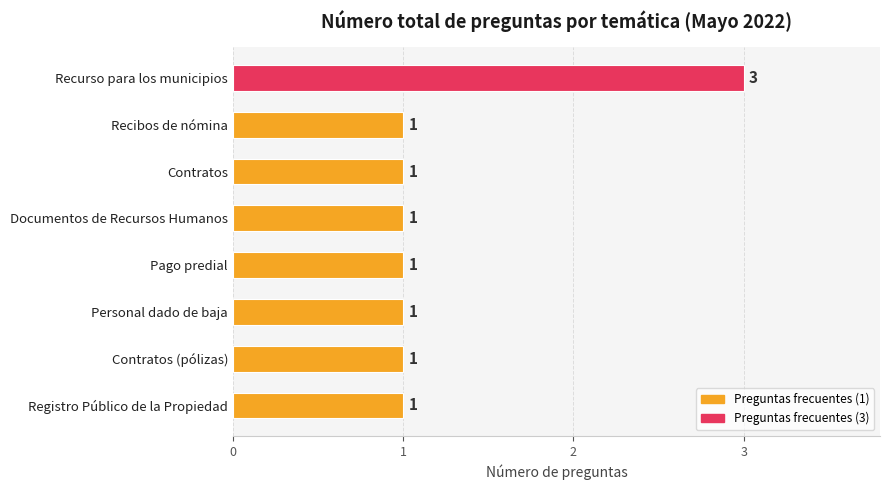

Approximately how many times larger is the value at Personal dado de baja compared to Documentos de Recursos Humanos?

1.0